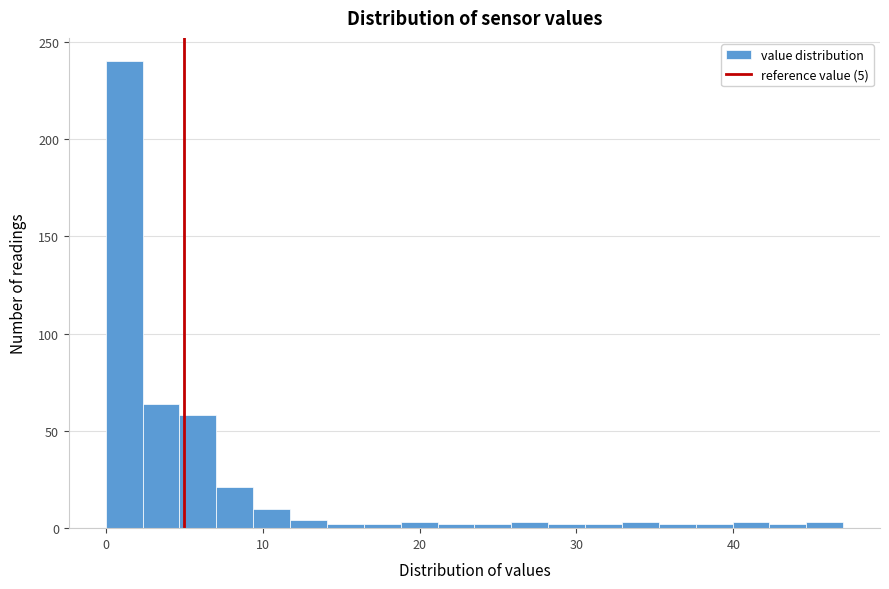

Around what value on the x-axis is the tallest bar? Give the approximate position of its centre, as read against the axis.

1